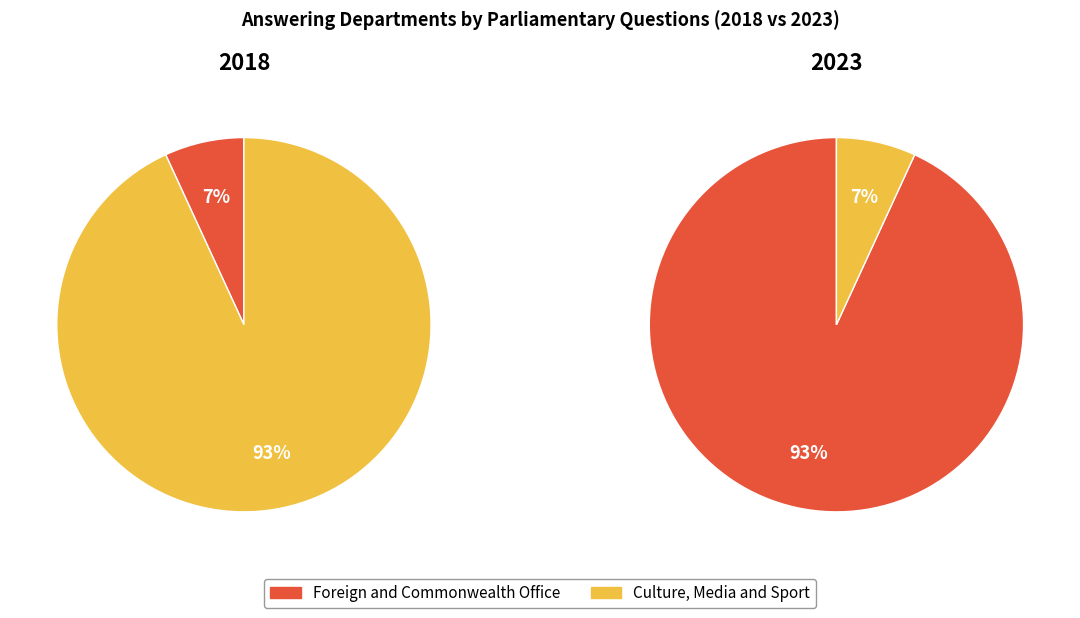

What percentage is NOT represented by Foreign and Commonwealth Office?

93.1%